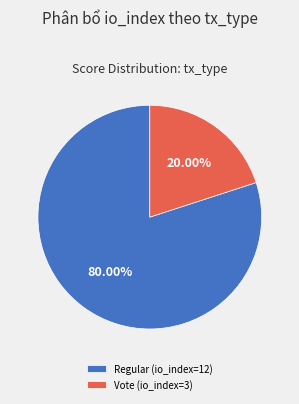

Rank the categories by value from highest to lowest.

Regular (io_index=12), Vote (io_index=3)